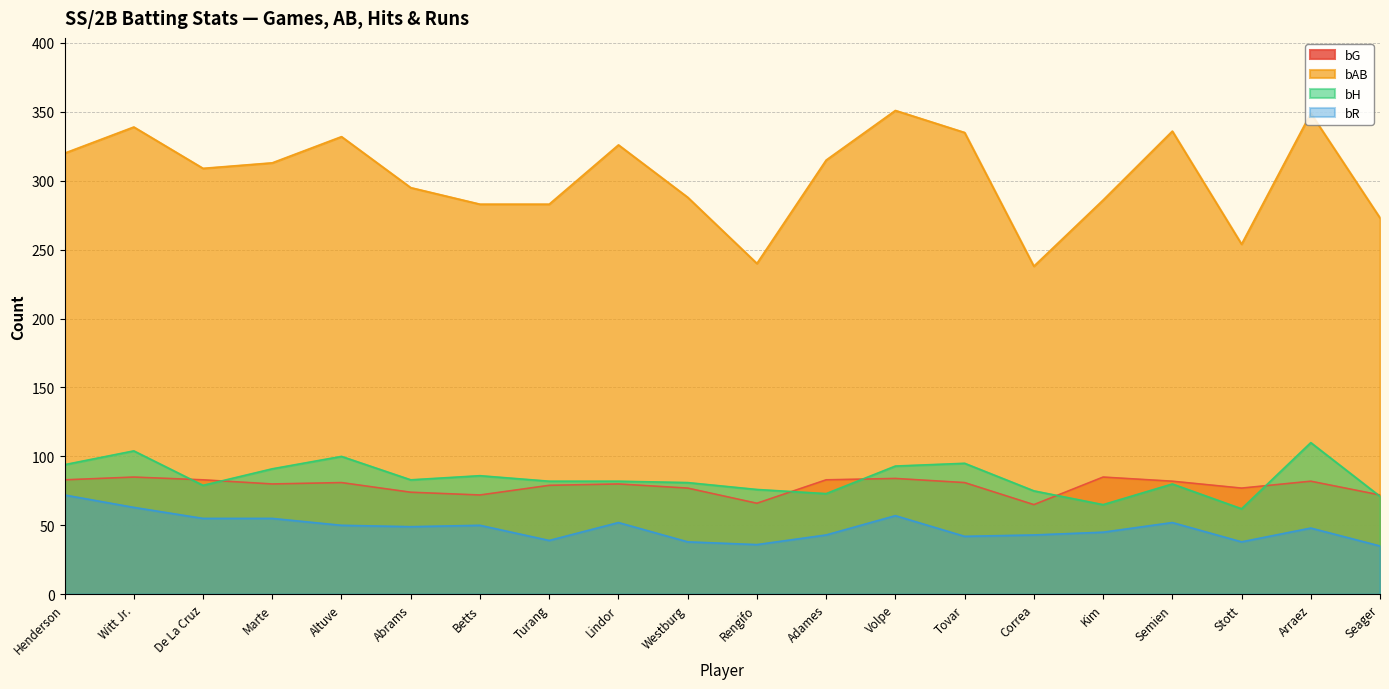

At how many categories does at least one series exceed 38?

20